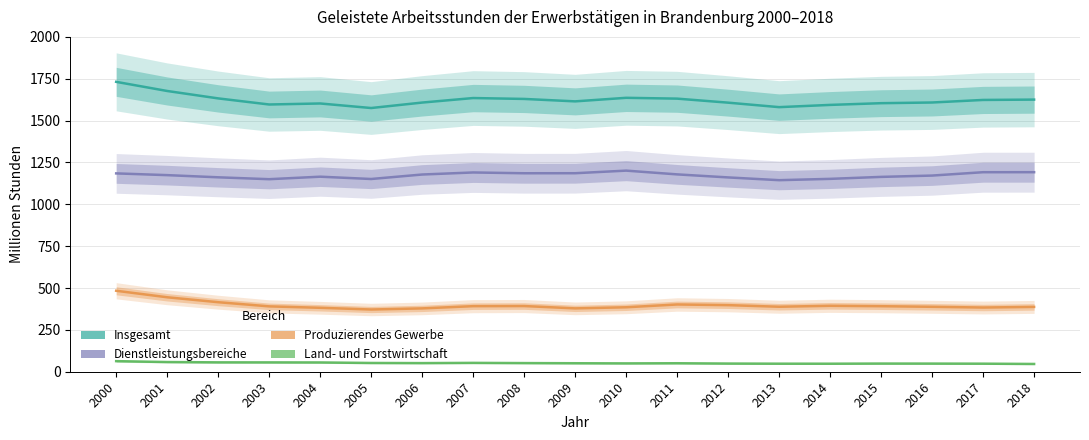

Reading left to right, what are all the values shown in this chart?

Insgesamt: 2000=1731.5	2001=1676.9	2002=1632.6	2003=1596.2	2004=1602.3	2005=1575.1	2006=1607.7	2007=1634.7	2008=1629.4	2009=1614.9	2010=1636.1	2011=1631.2	2012=1607.2	2013=1580.4	2014=1593.7	2015=1604.0	2016=1608.1	2017=1623.4	2018=1625.4
Dienstleistungsbereiche: 2000=1184.7	2001=1174.3	2002=1161.3	2003=1150.0	2004=1165.0	2005=1151.2	2006=1178.0	2007=1190.2	2008=1185.5	2009=1185.7	2010=1201.2	2011=1178.8	2012=1160.6	2013=1144.1	2014=1152.0	2015=1163.8	2016=1171.7	2017=1191.8	2018=1191.8
Produzierendes Gewerbe: 2000=483.6	2001=444.7	2002=415.3	2003=390.4	2004=381.9	2005=371.7	2006=378.3	2007=391.6	2008=392.3	2009=378.4	2010=385.0	2011=401.7	2012=397.7	2013=388.1	2014=393.8	2015=391.4	2016=387.8	2017=383.5	2018=387.2
Land- und Forstwirtschaft: 2000=63.2	2001=57.9	2002=56.0	2003=55.8	2004=55.4	2005=52.3	2006=51.5	2007=52.9	2008=51.6	2009=50.7	2010=49.9	2011=50.7	2012=48.8	2013=48.1	2014=47.9	2015=48.8	2016=48.6	2017=48.1	2018=46.4